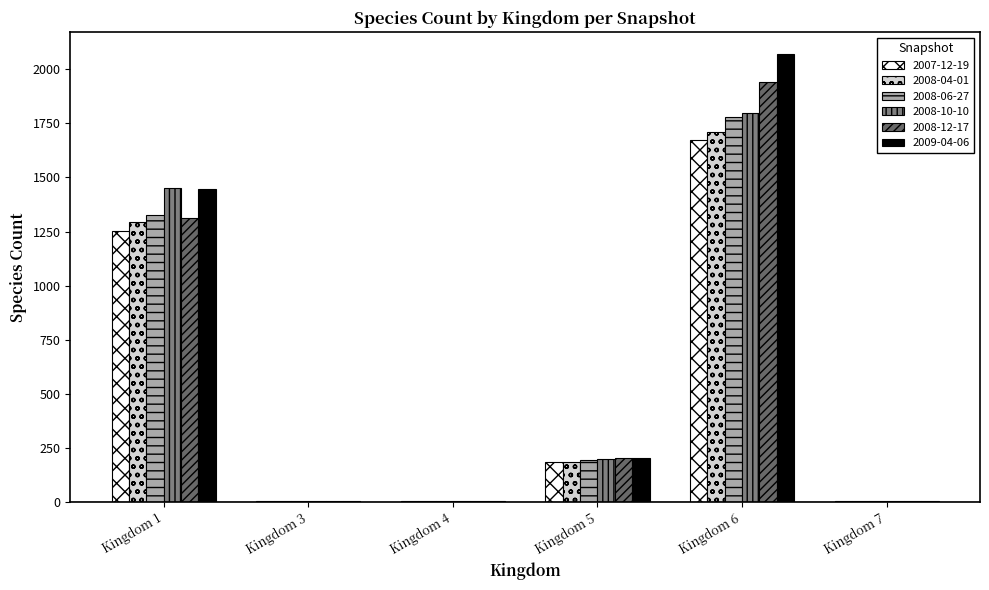

At how many categories does at least one series exceed 735?

2